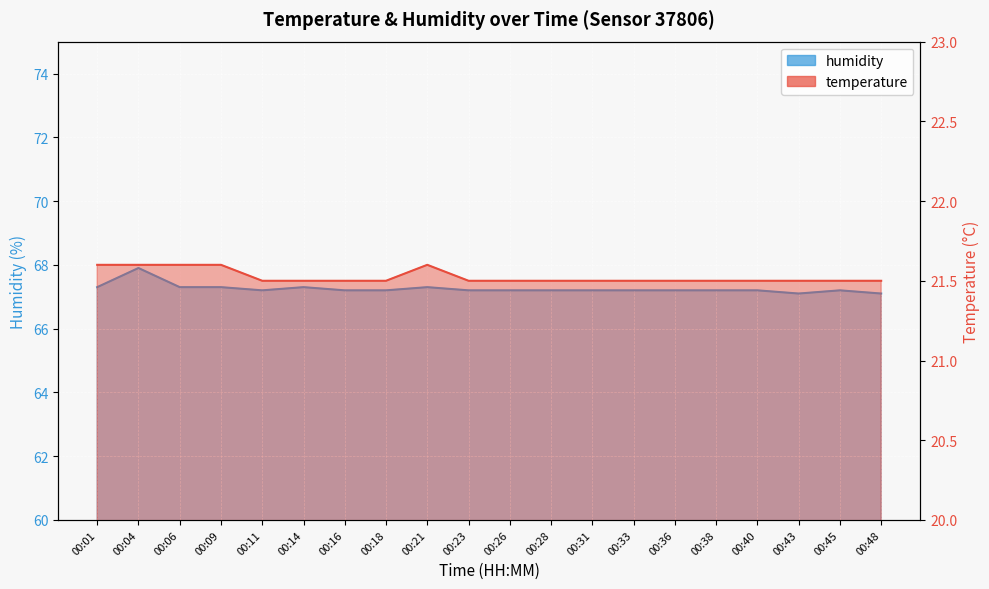

At which category is the sum across all series the highest?

00:04